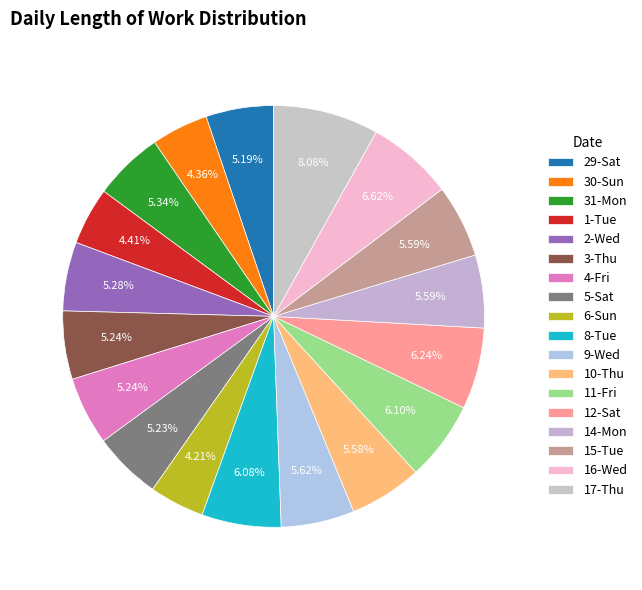

Is there any slice that represents more than half of the pie?

No